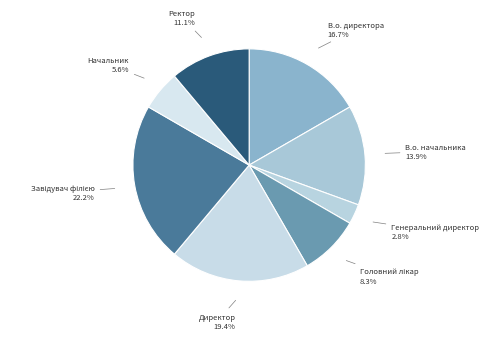

Which category has the biggest portion of the pie?

Завідувач філією